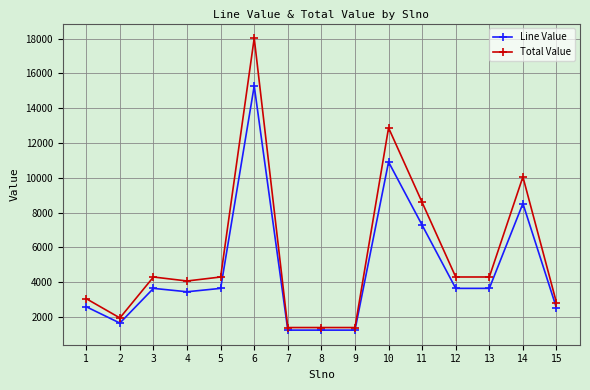

Does the chart have visible grid lines?

Yes